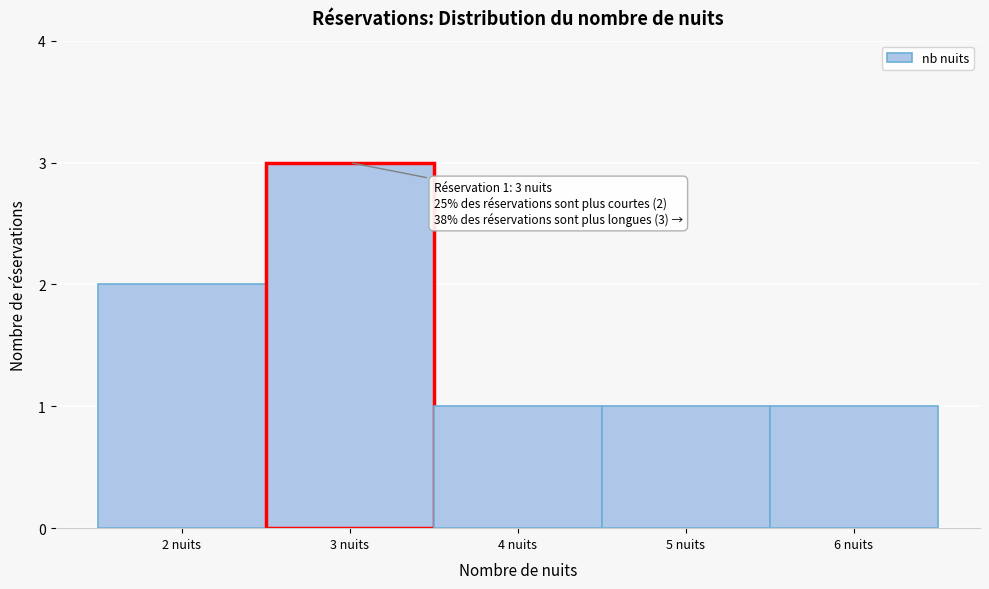

Which range on the x-axis has the tallest bar?

2.5 to 3.5